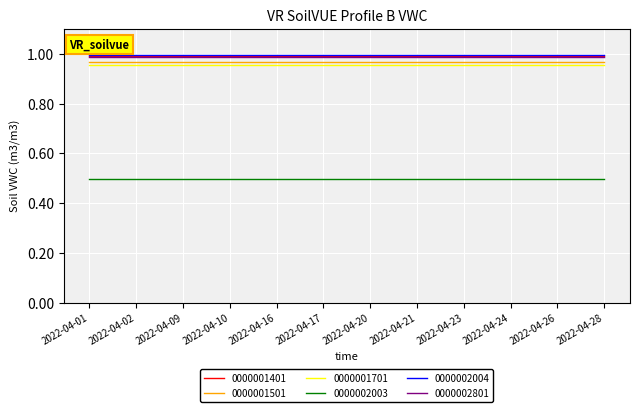

True or false: 0000002003 and 0000001501 intersect in this chart.

False